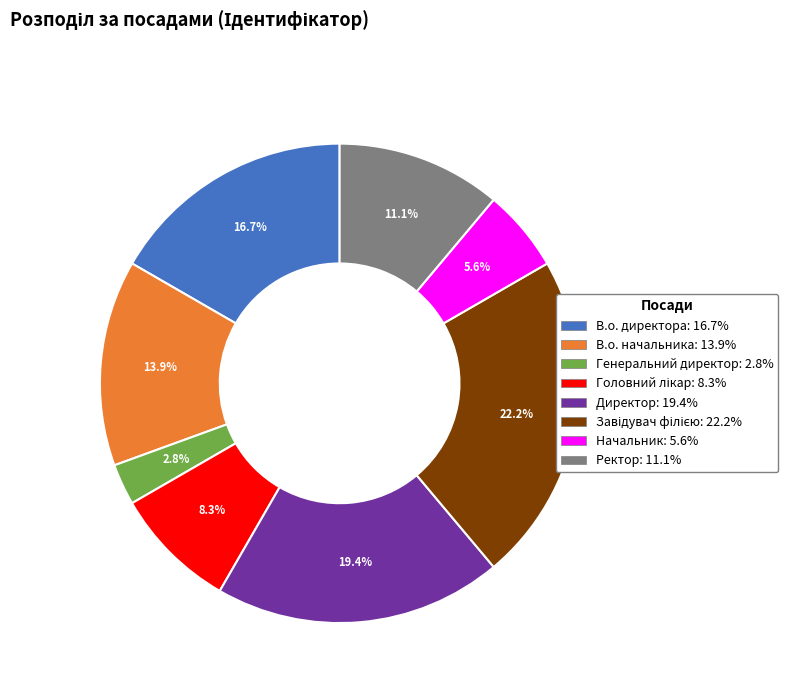

To the nearest percent, what is the difference between the Ректор and Директор slice percentages?

8%